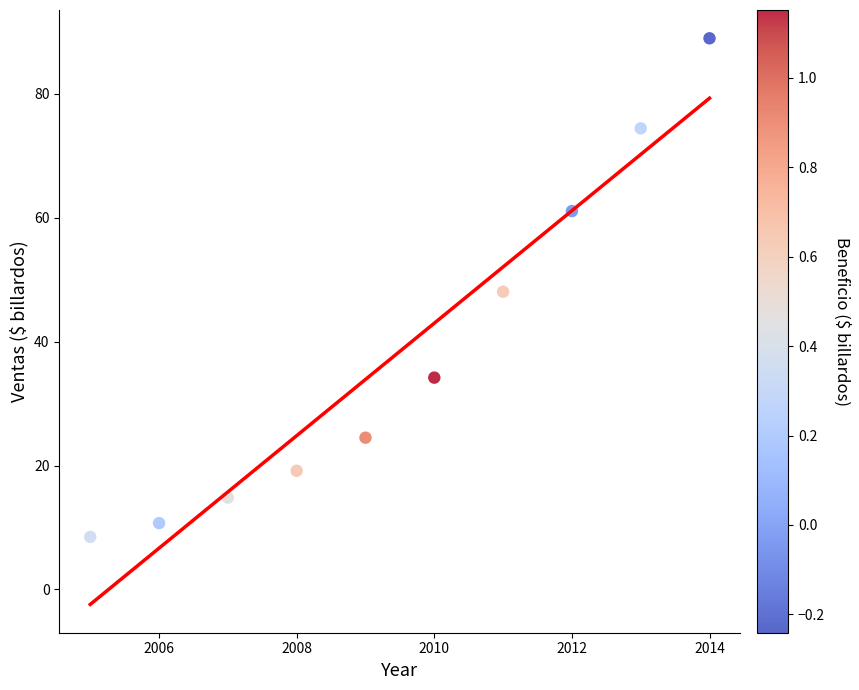

What is the average Y value?

38.5